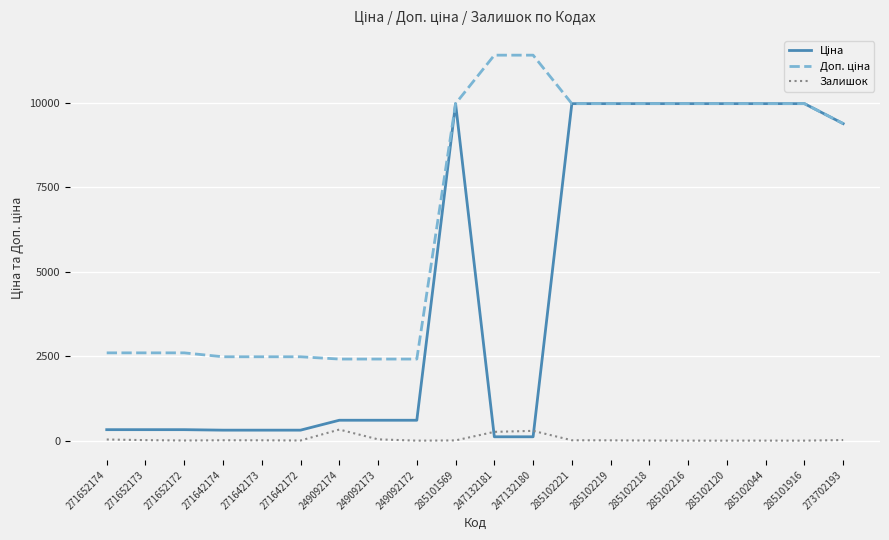

What is the total value across all series at 249092172?

3018.6